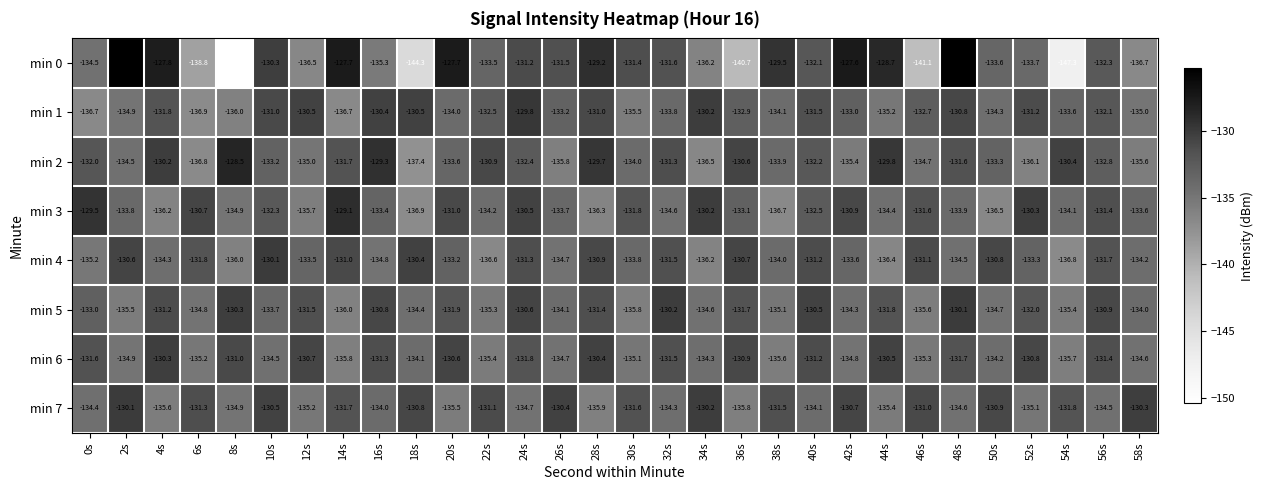

Which series changed the most between 2s and 20s?

min 7